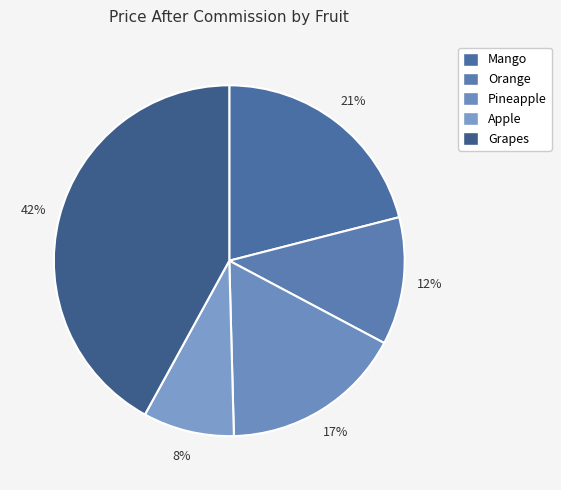

What percentage is the Pineapple slice, to the nearest percent?

17%